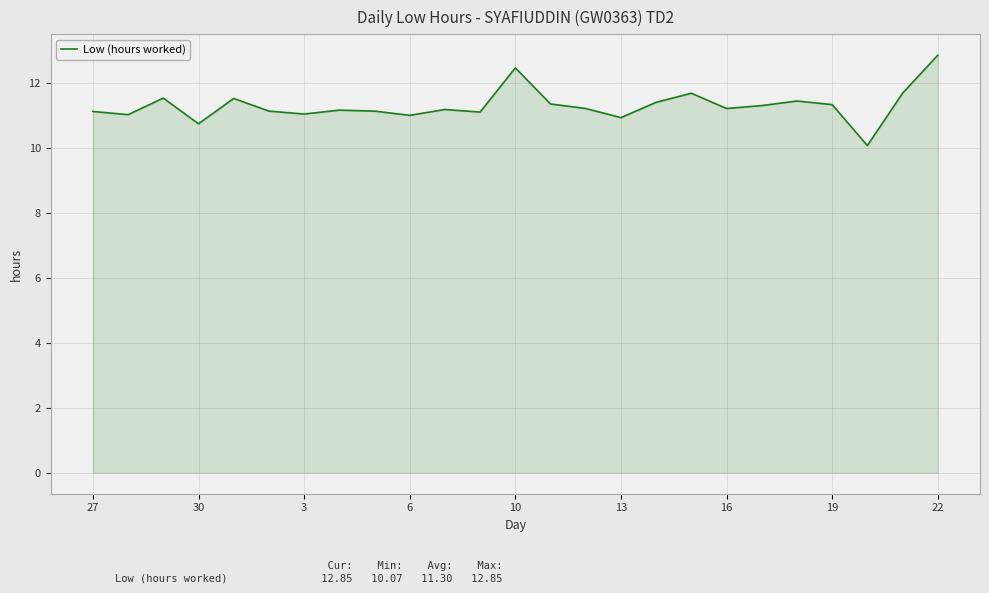

What is the difference between the maximum and minimum values?

2.8